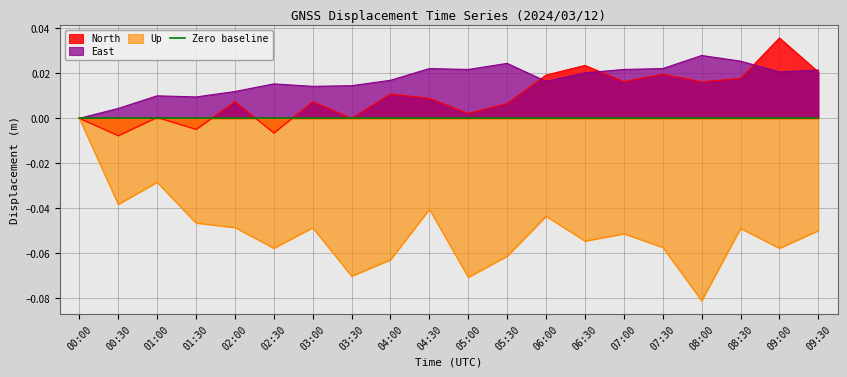

Rank the series at 03:00 from lowest to highest value.

Up, North, East